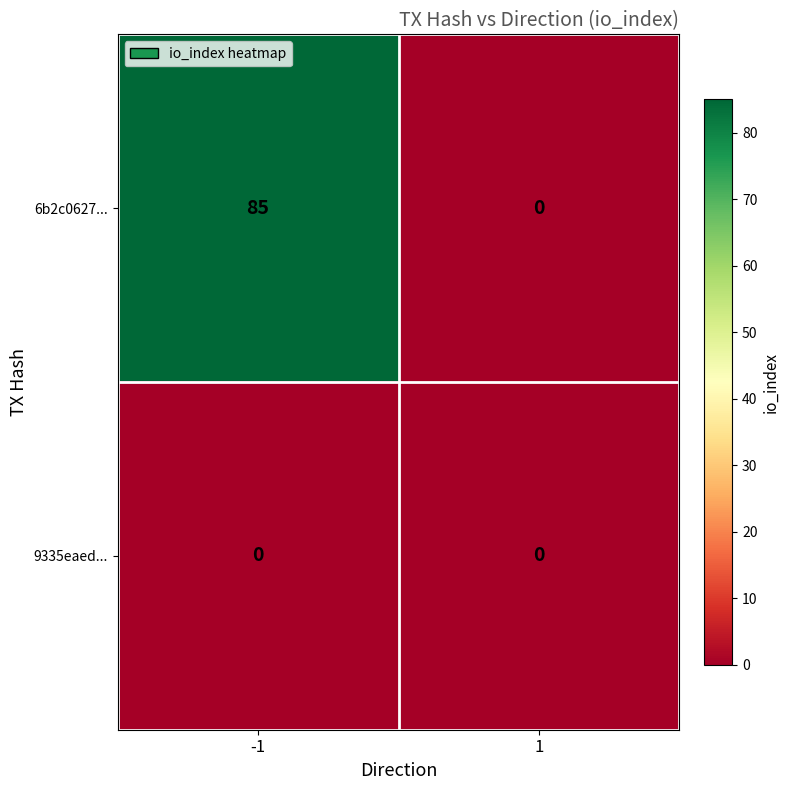

Reading left to right, extract all data points from this chart.

6b2c0627...: -1=85	1=0
9335eaed...: -1=0	1=0